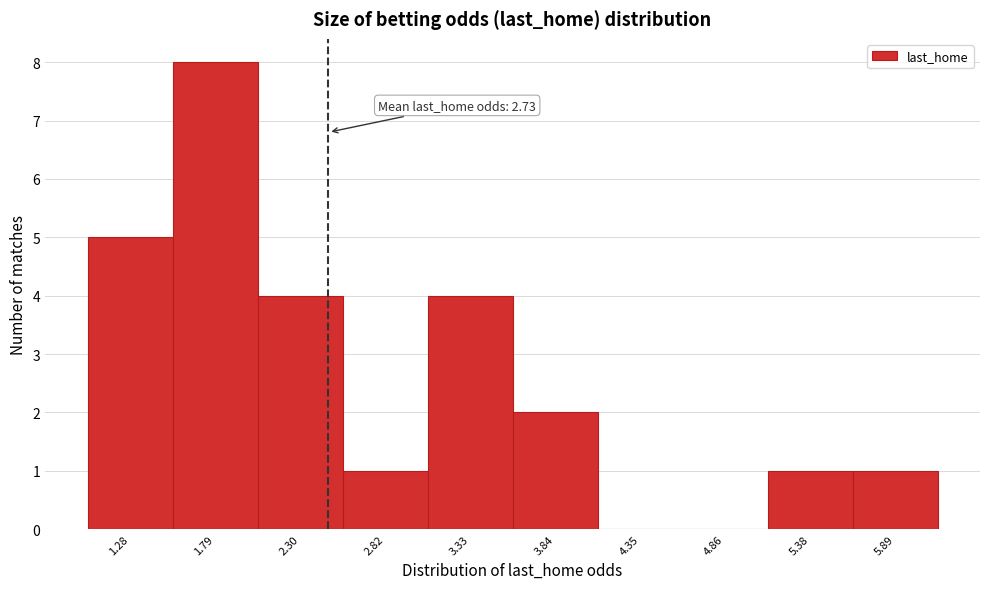

Reading left to right, transcribe all the data shown in this chart.

1.28=5	1.79=8	2.30=4	2.82=1	3.33=4	3.84=2	4.35=0	4.86=0	5.38=1	5.89=1